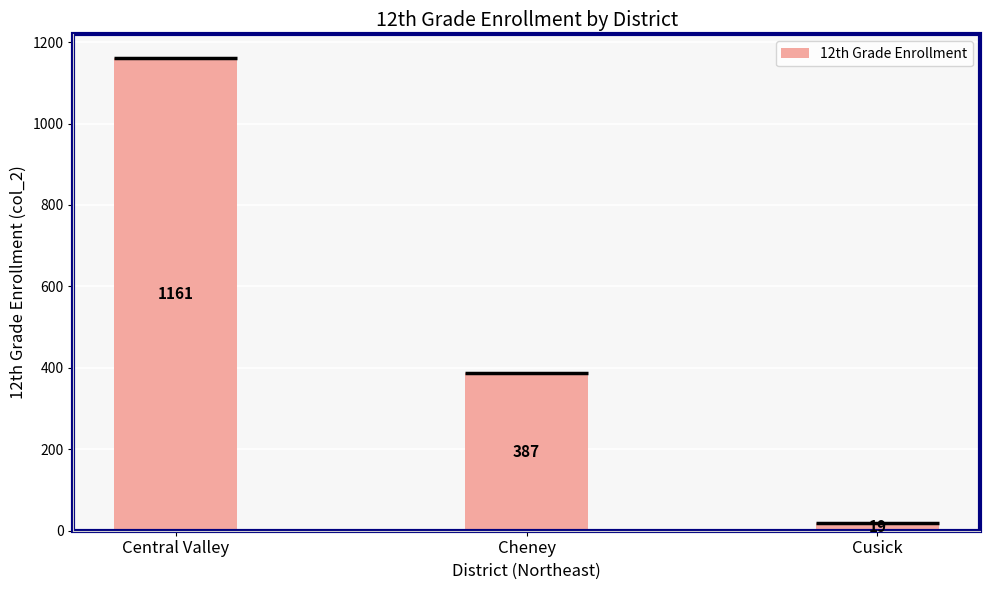

Reading left to right, list all the values displayed in this chart.

Central Valley=1161	Cheney=387	Cusick=19